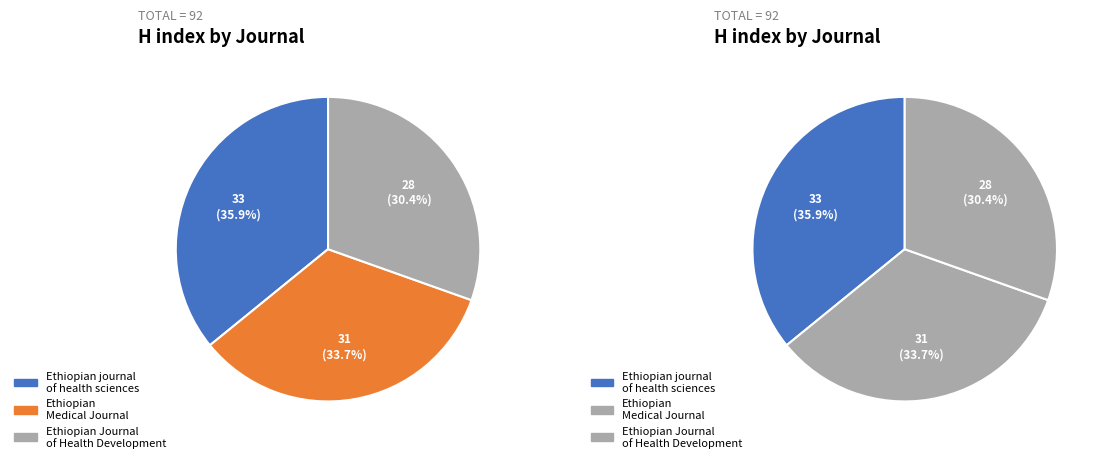

Is it true that Ethiopian Journal of Health Development is 30% of the pie?

True